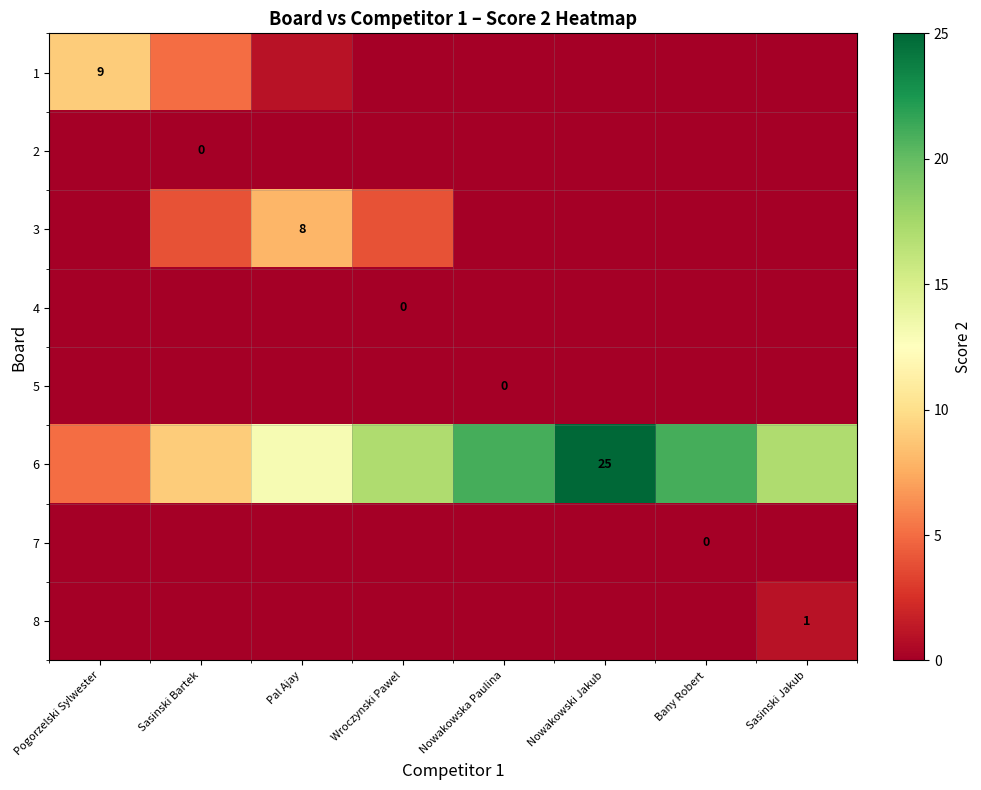

What is the maximum value for 3?

8